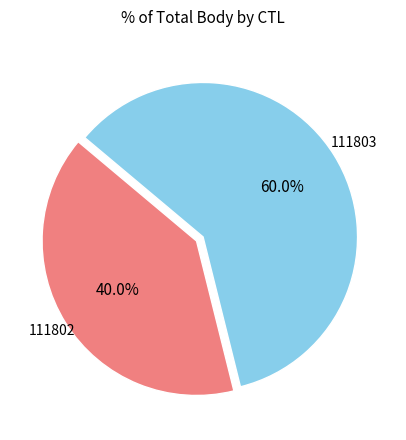

Count the number of slices in the pie.

2